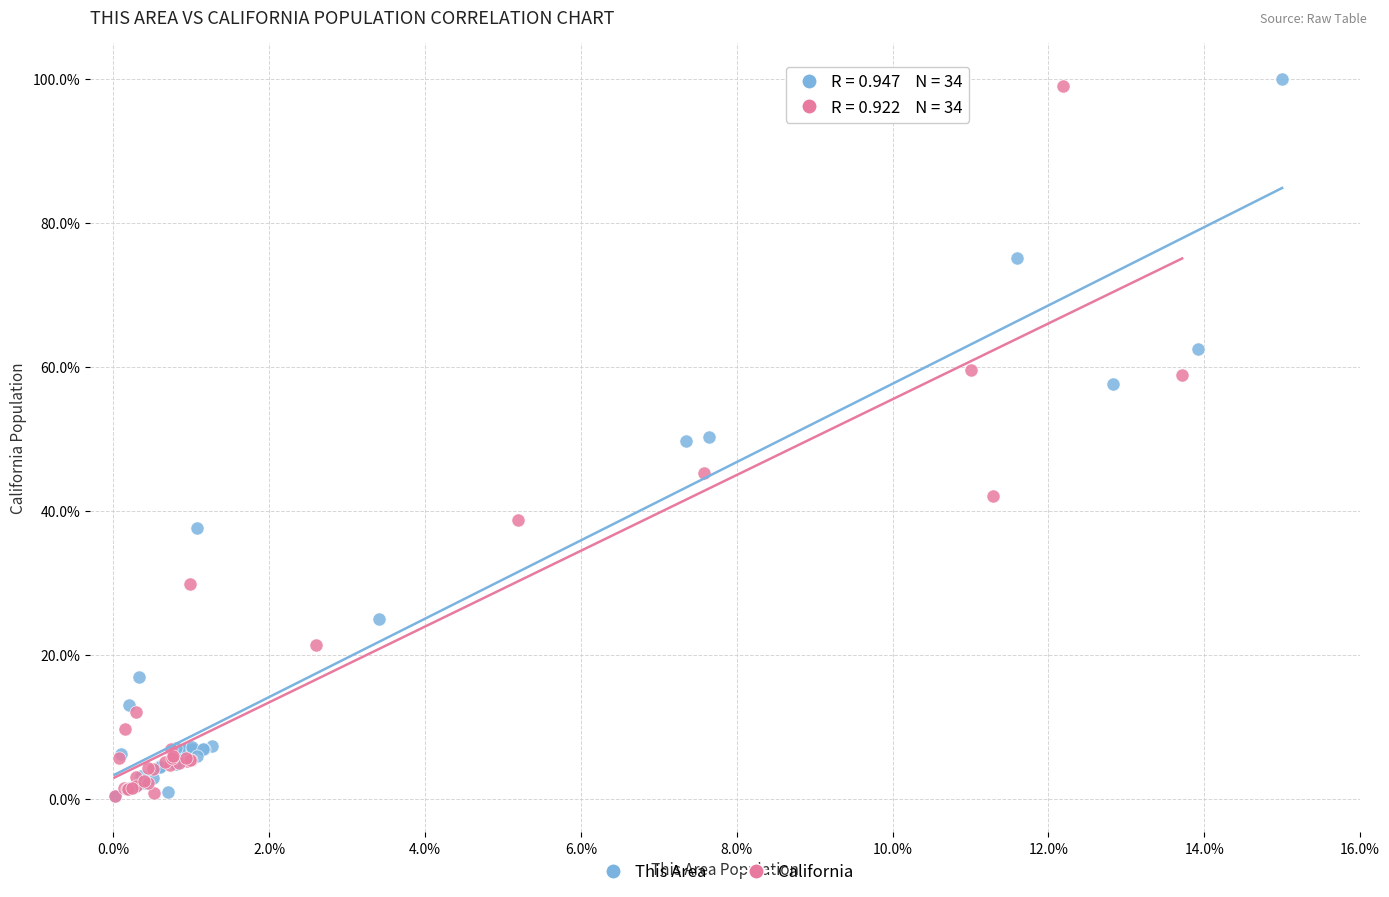

Which series has the widest spread of Y values?

This Area